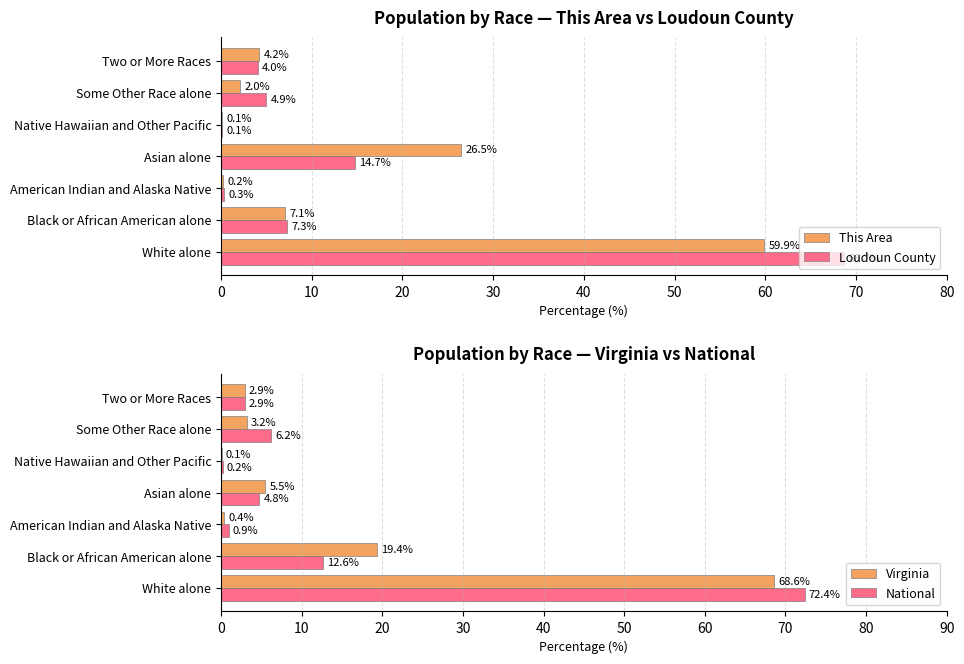

Which series has the widest spread of values?

National